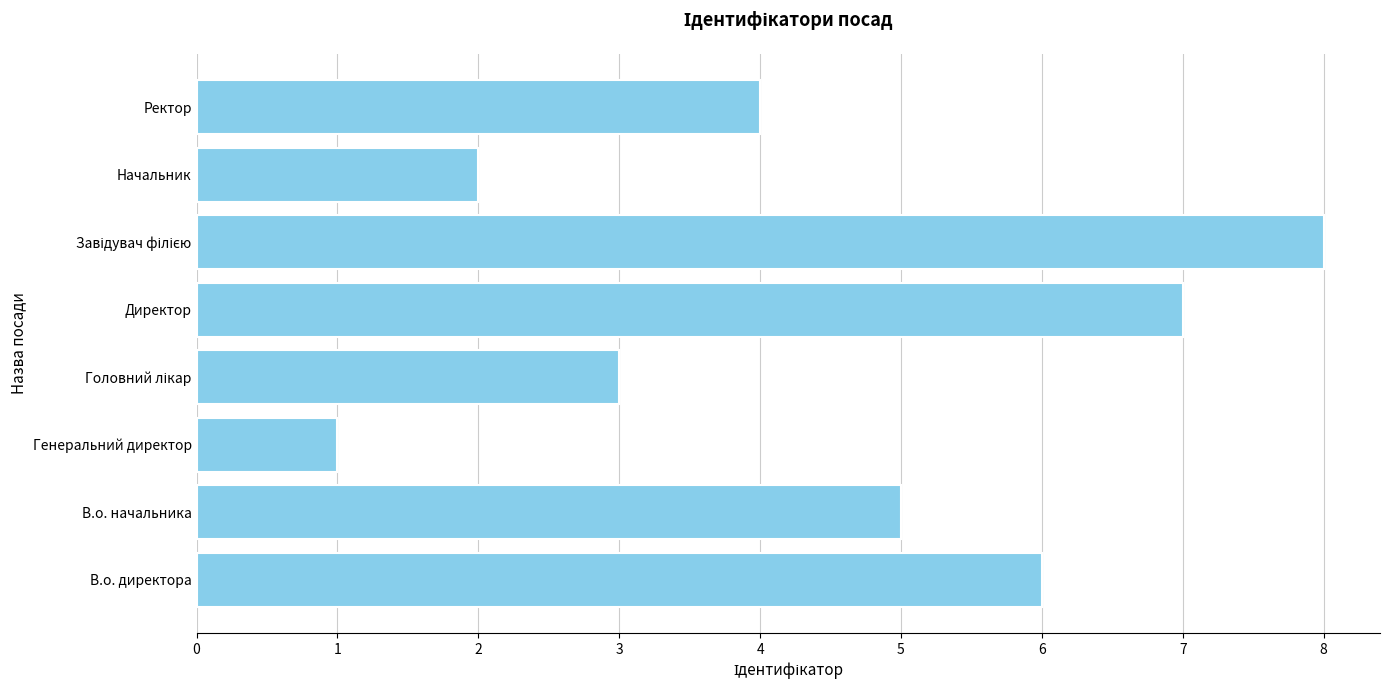

The chart shows a value of 2 at Начальник. True or false?

True